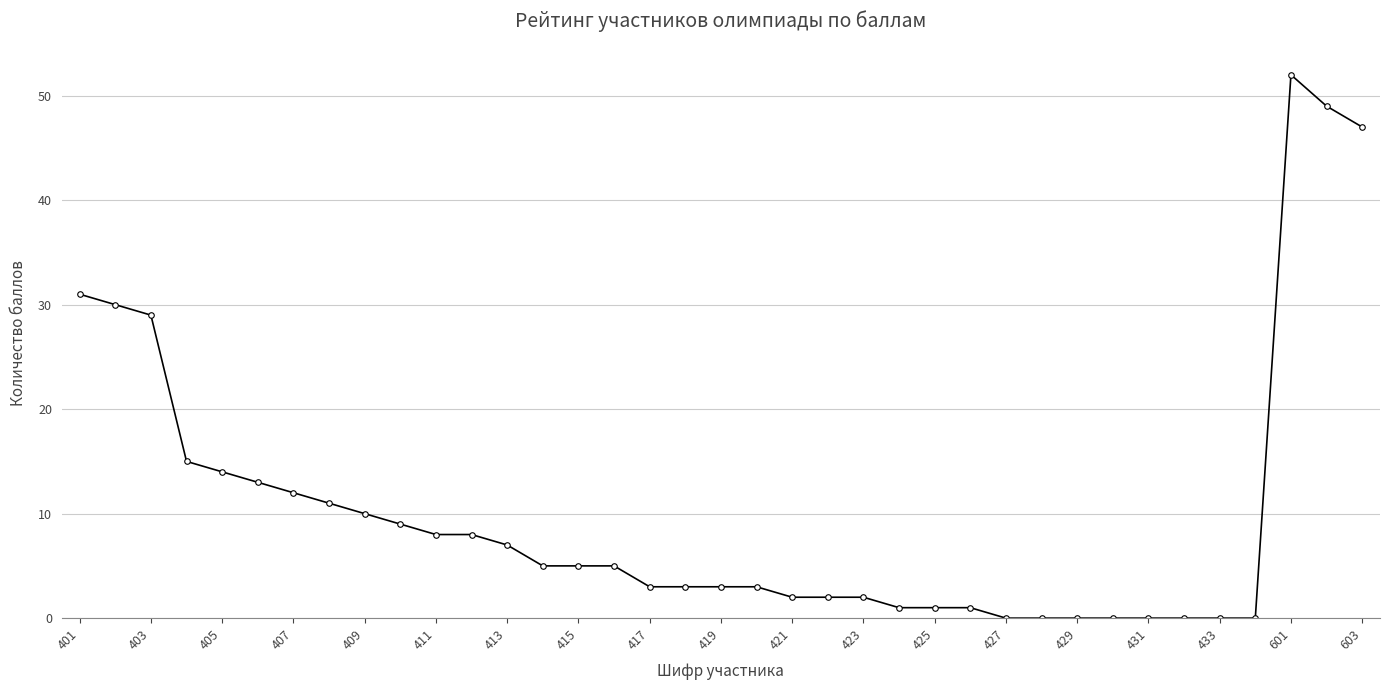

What is the value of the 22nd point from the left?

2